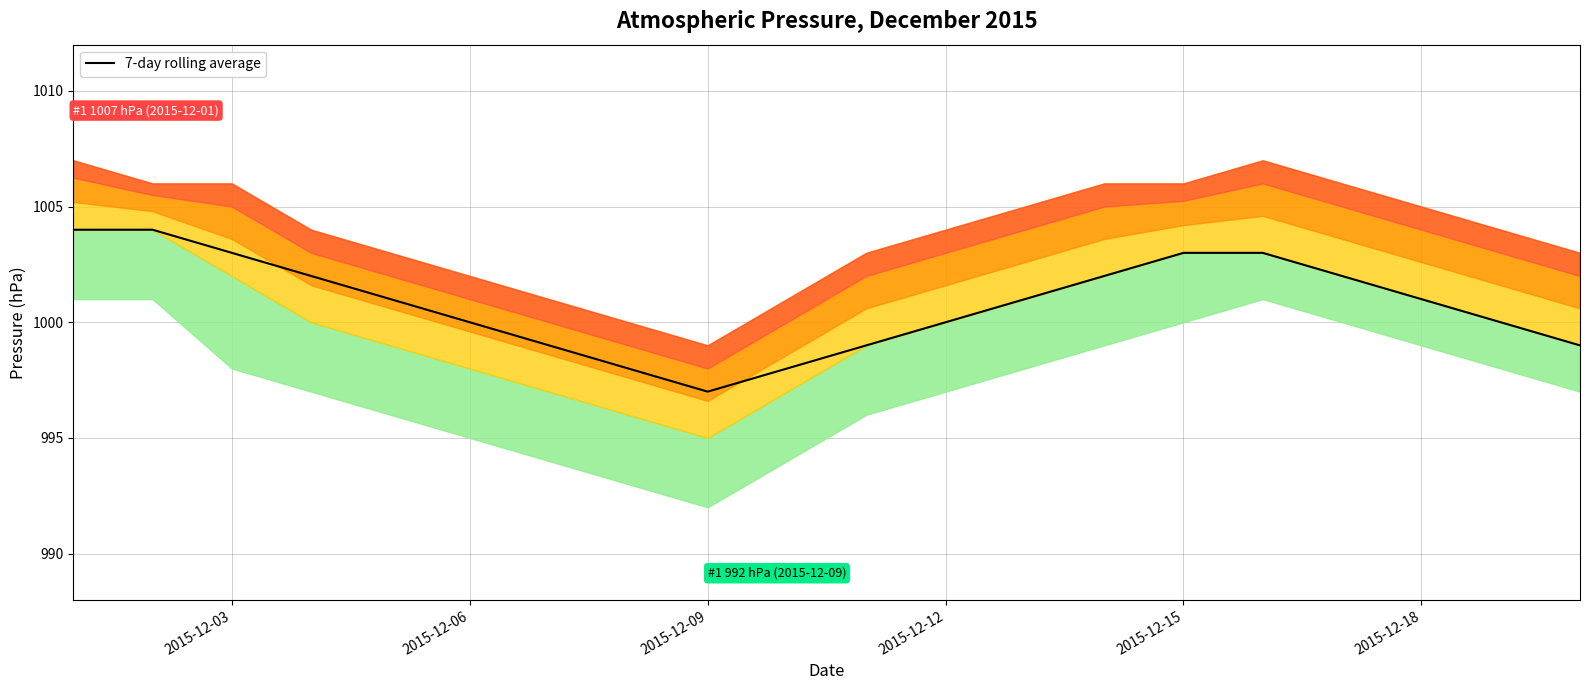

What is the value of the 7th point from the left?

999